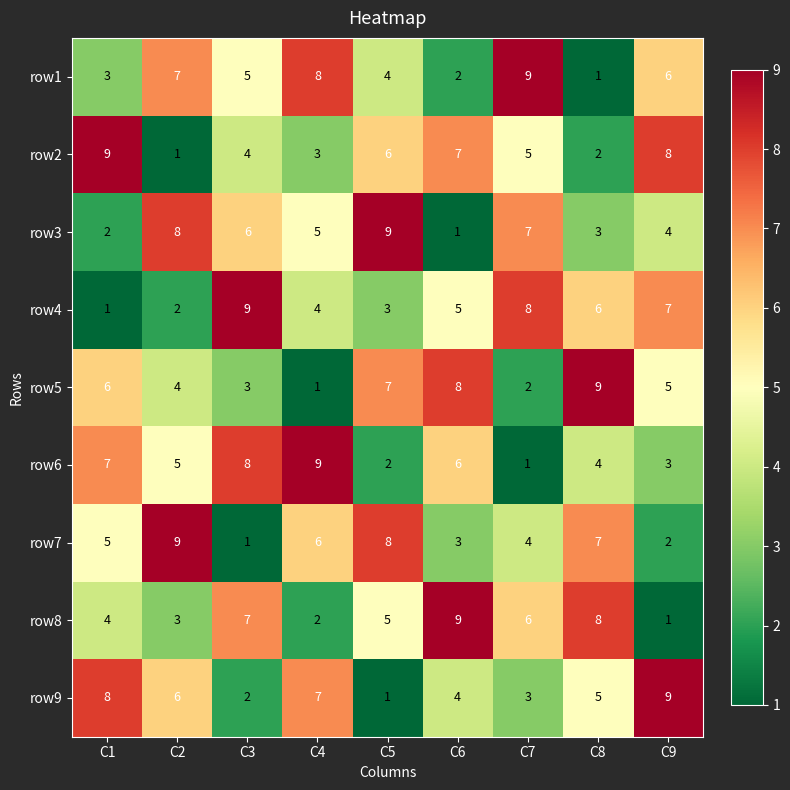

Rank the series at C3 from lowest to highest value.

row7, row9, row5, row2, row1, row3, row8, row6, row4